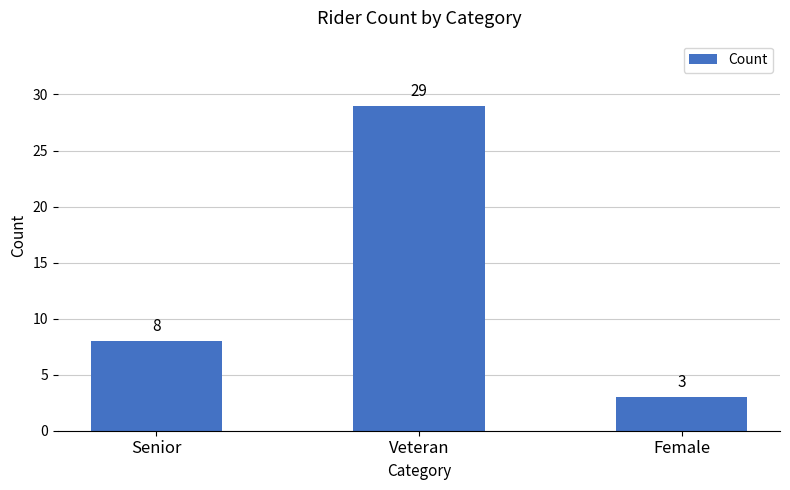

What is the label of the 1st bar from the left?

Senior